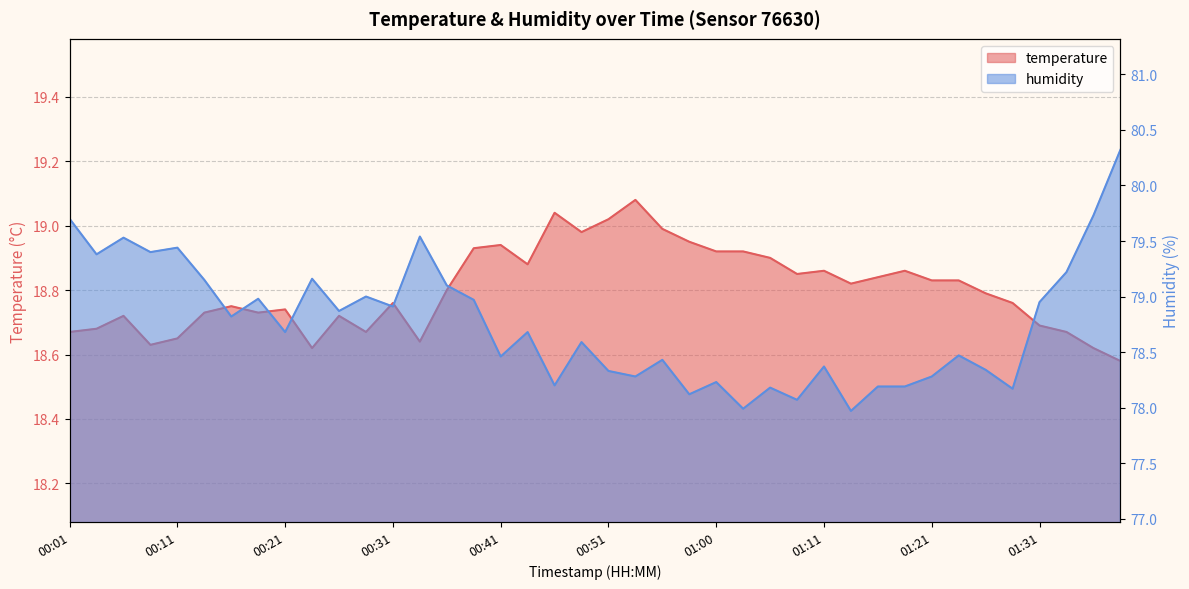

Does the chart display data point markers on the line(s)?

No